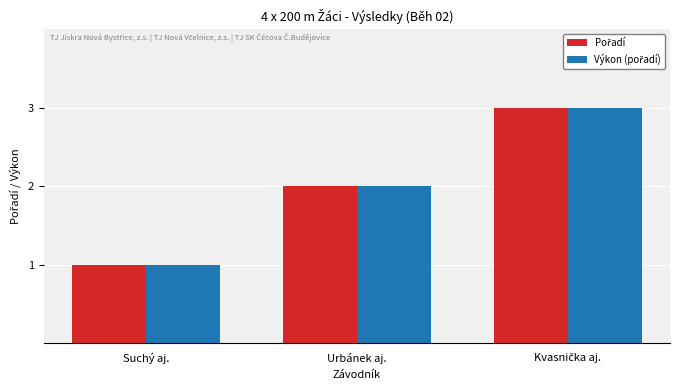

What is the label of the 2nd bar from the right?

Urbánek aj.